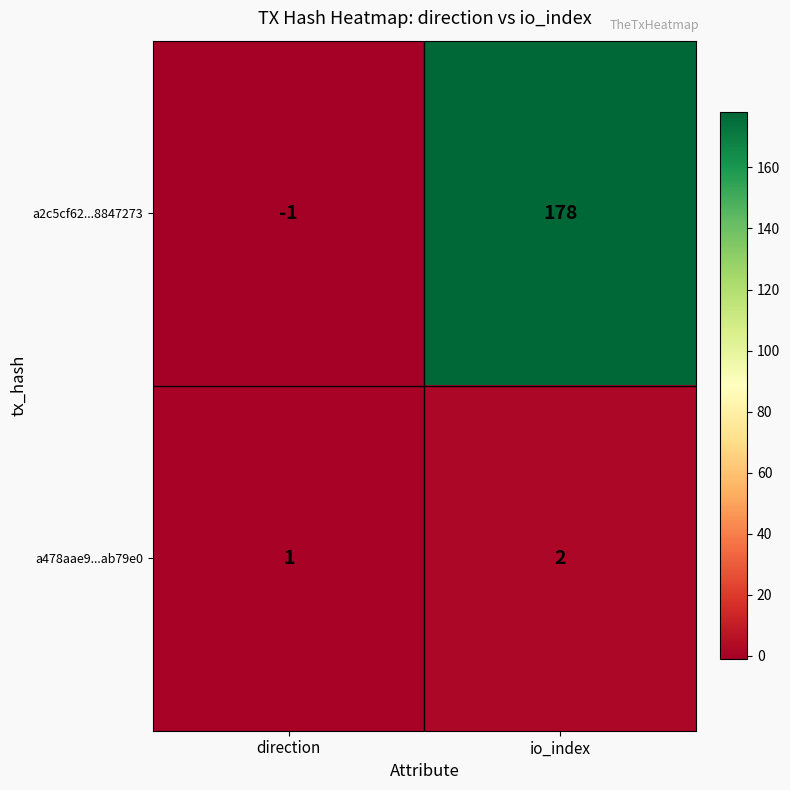

Is it true that a2c5cf62...8847273 equals 178 at io_index?

True